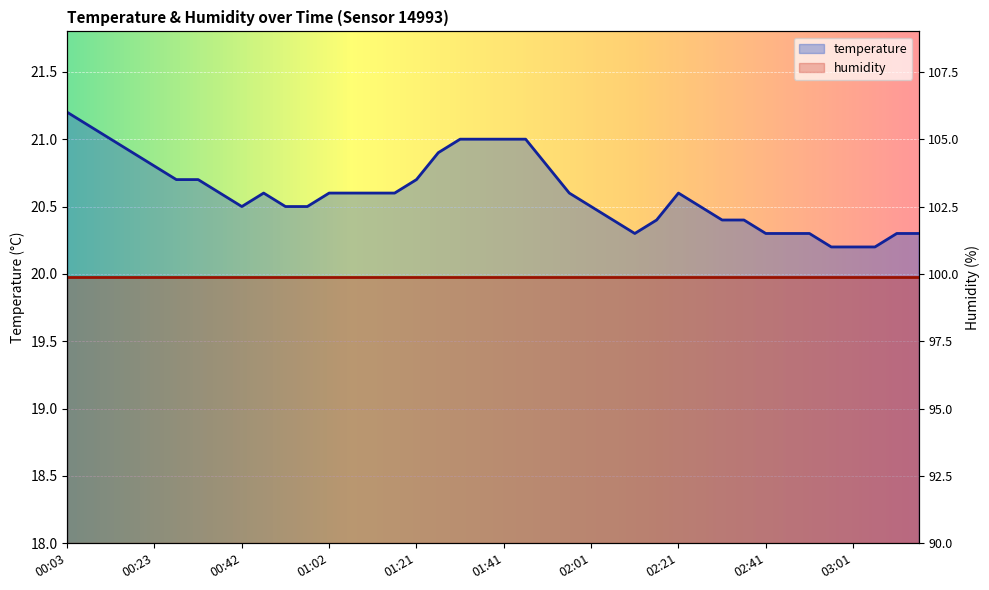

What is the value of the 18th point from the left?

20.9